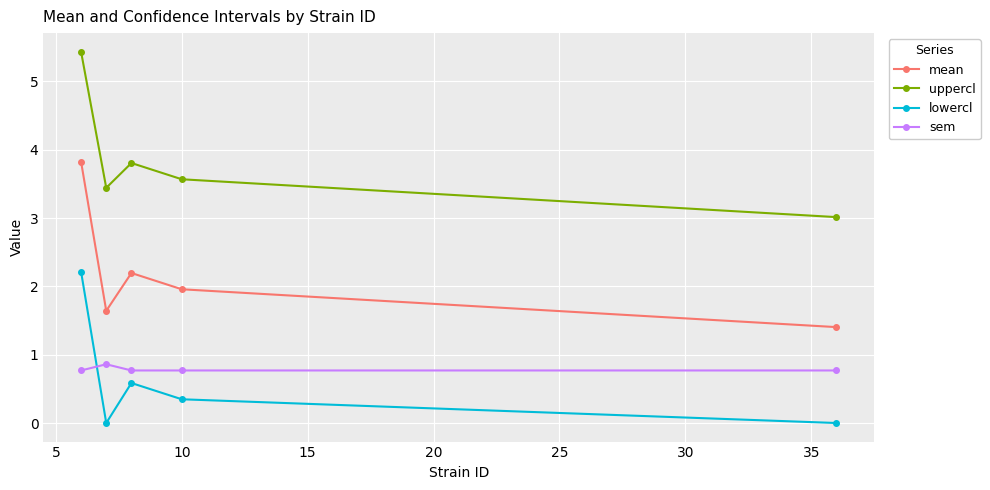

Rank the series by their maximum value, from lowest to highest.

sem, lowercl, mean, uppercl